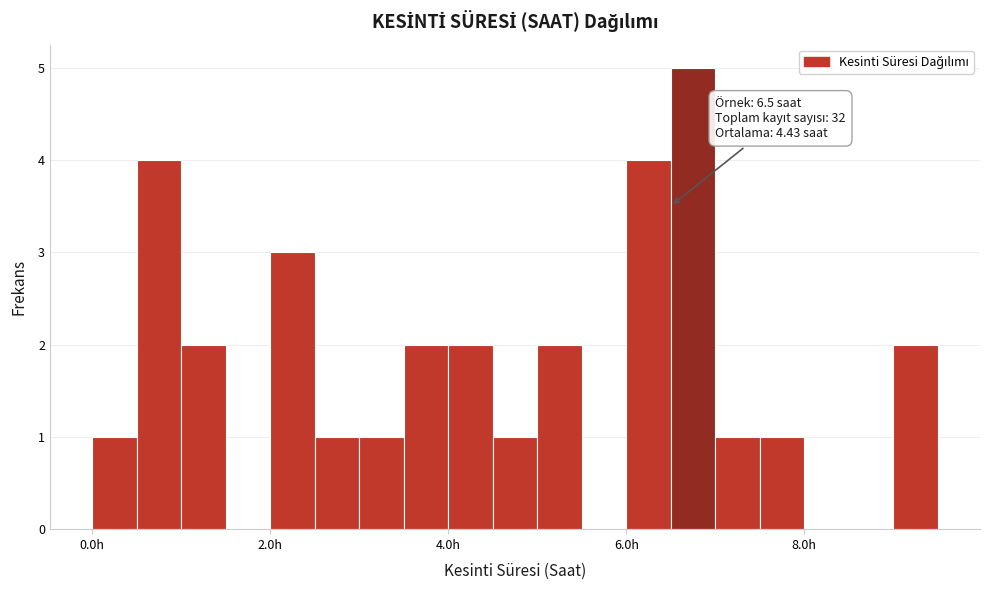

Around what value on the x-axis is the tallest bar? Give the approximate position of its centre, as read against the axis.

6.8